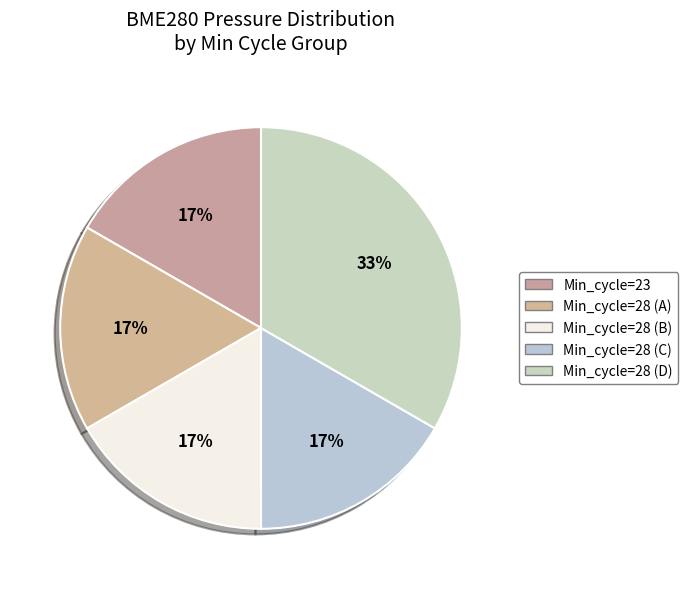

How many segments does this pie chart have?

5